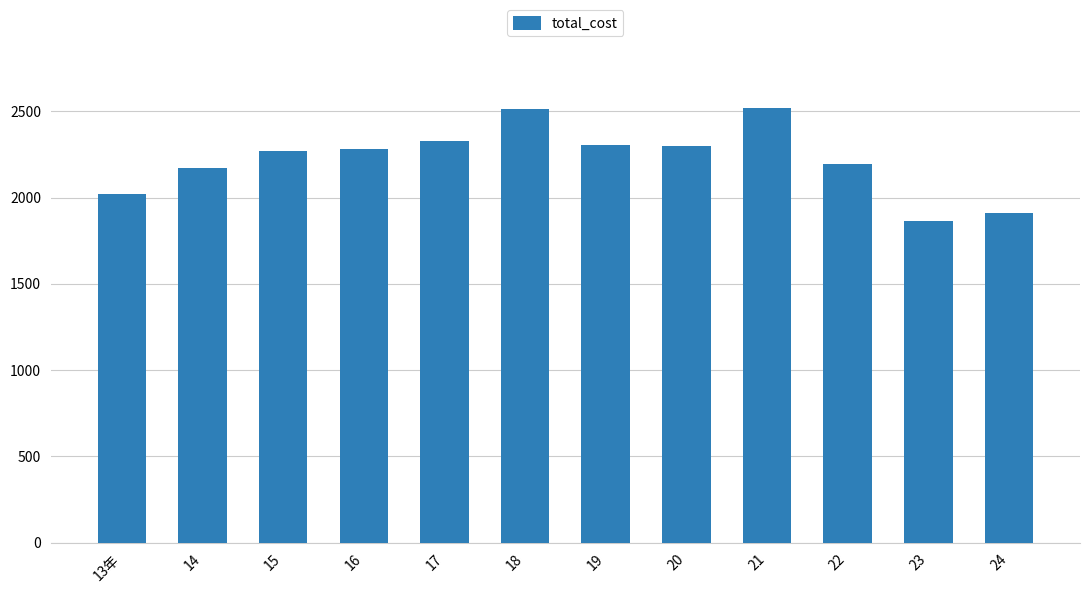

What is the difference between the values at 24 and 23?

43